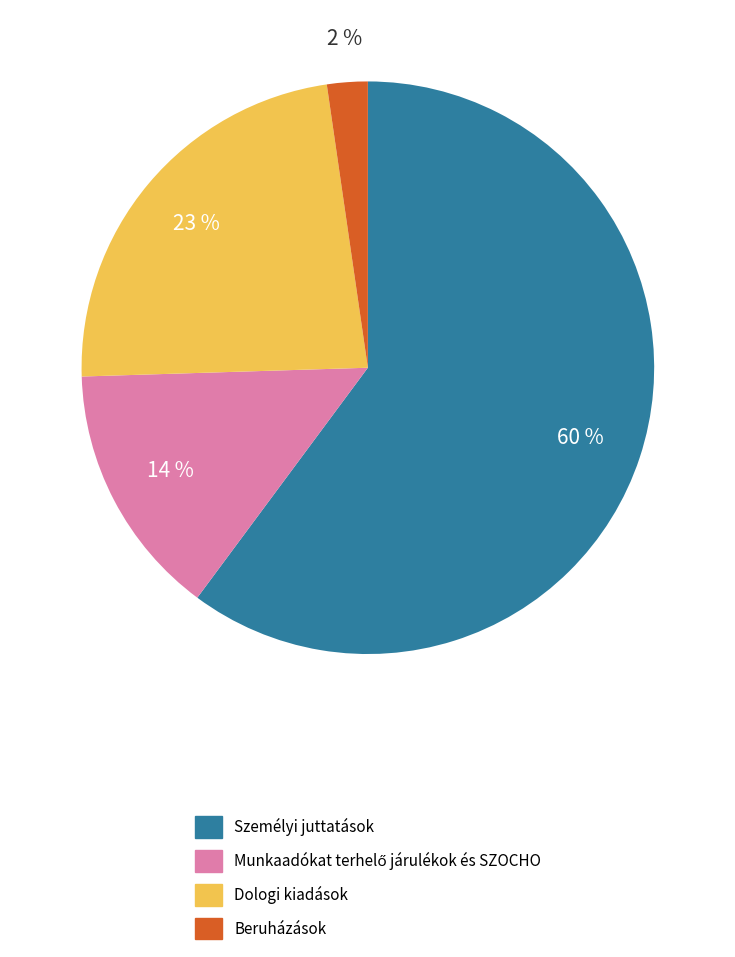

Which category has the smallest portion of the pie?

Beruházások